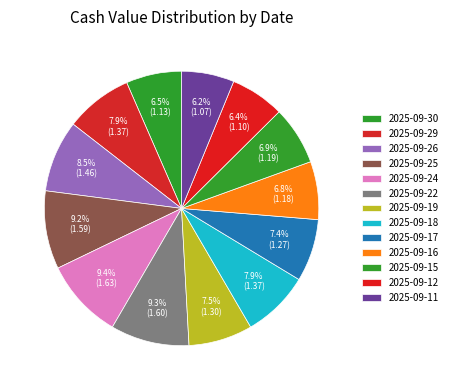

What percentage is the 2025-09-22 slice, to the nearest percent?

9%